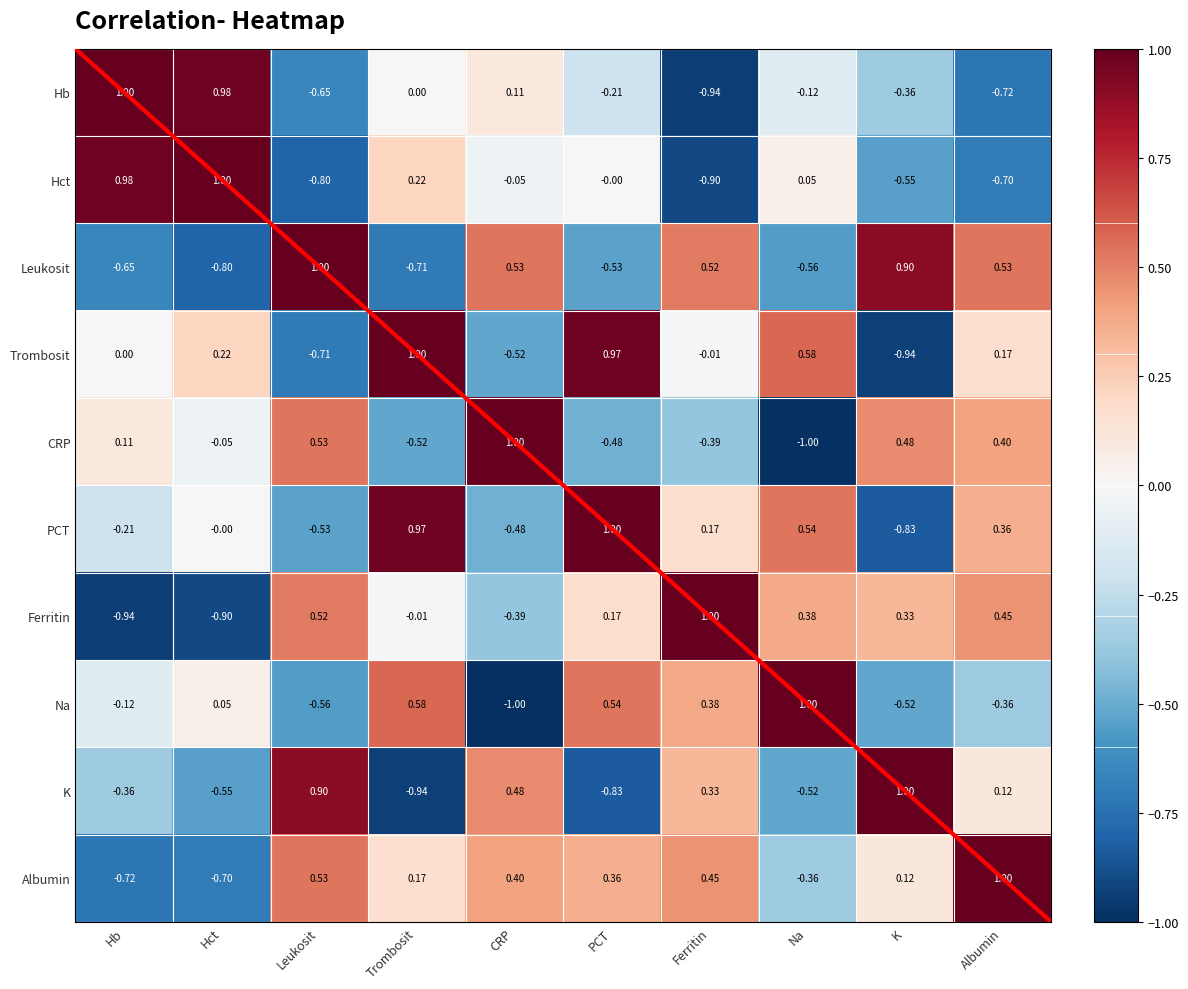

At which label is Hct closest to 0?

PCT